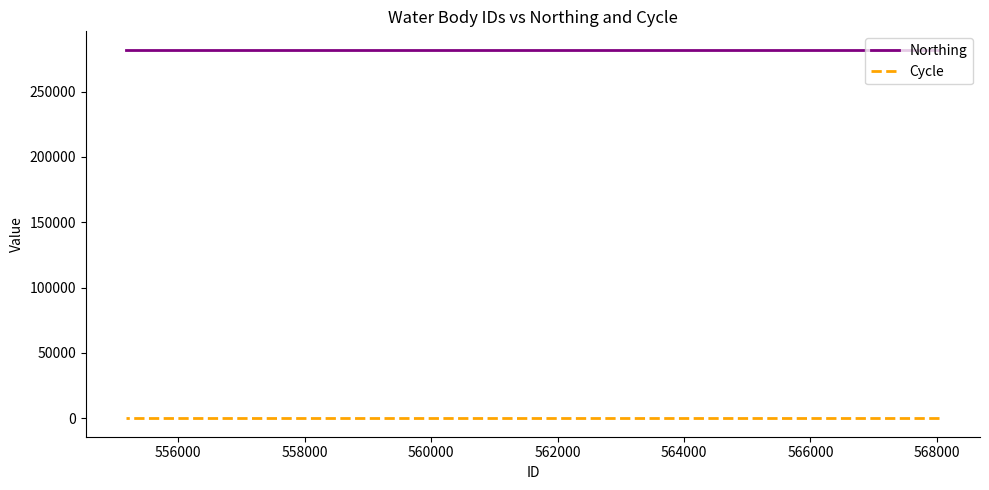

How many lines are shown in the chart?

2